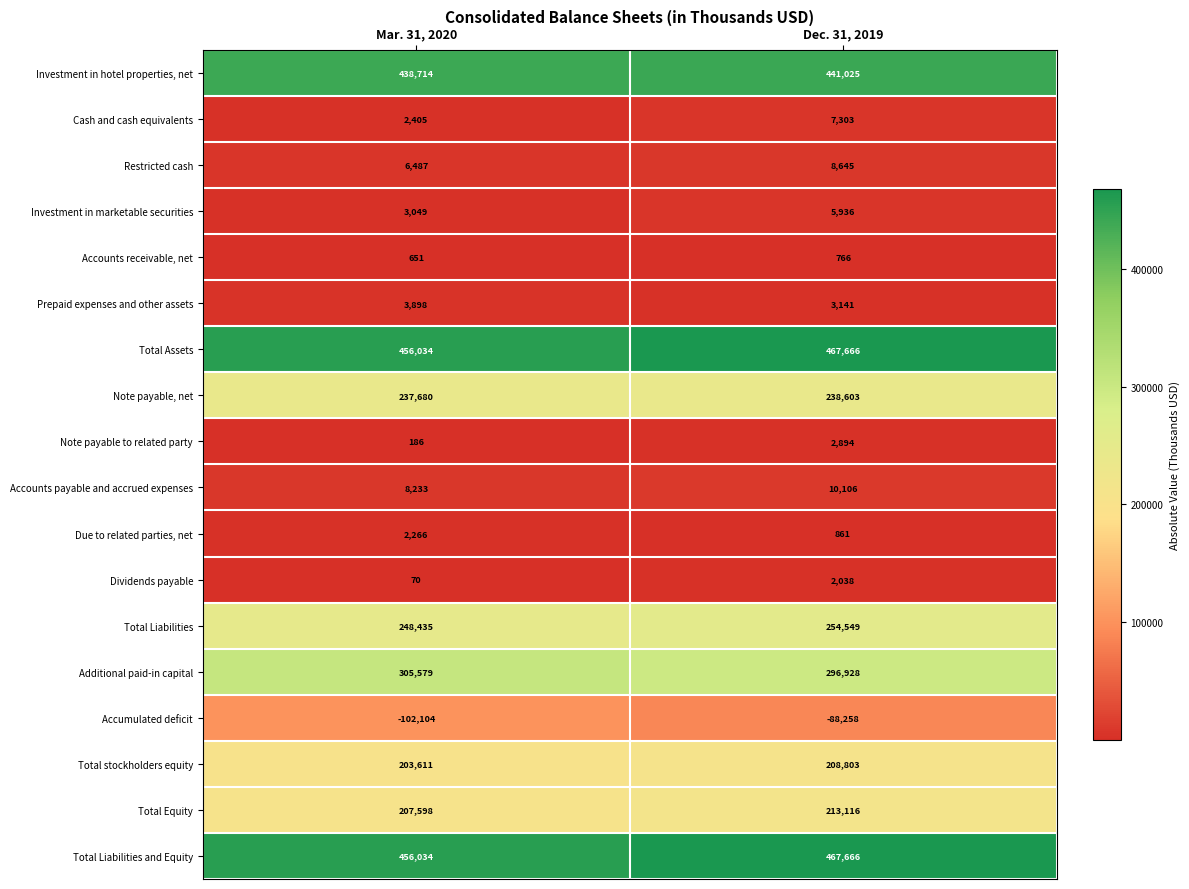

Rank the categories by Investment in hotel properties, net value from highest to lowest.

Dec. 31, 2019, Mar. 31, 2020